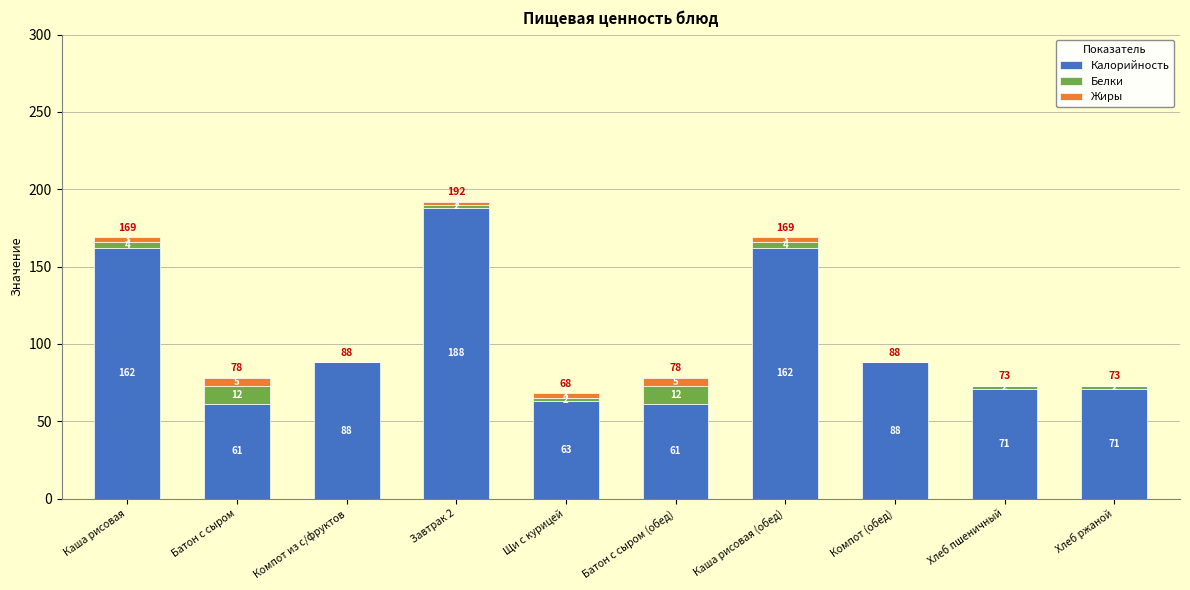

What is the maximum value for Калорийность?

188